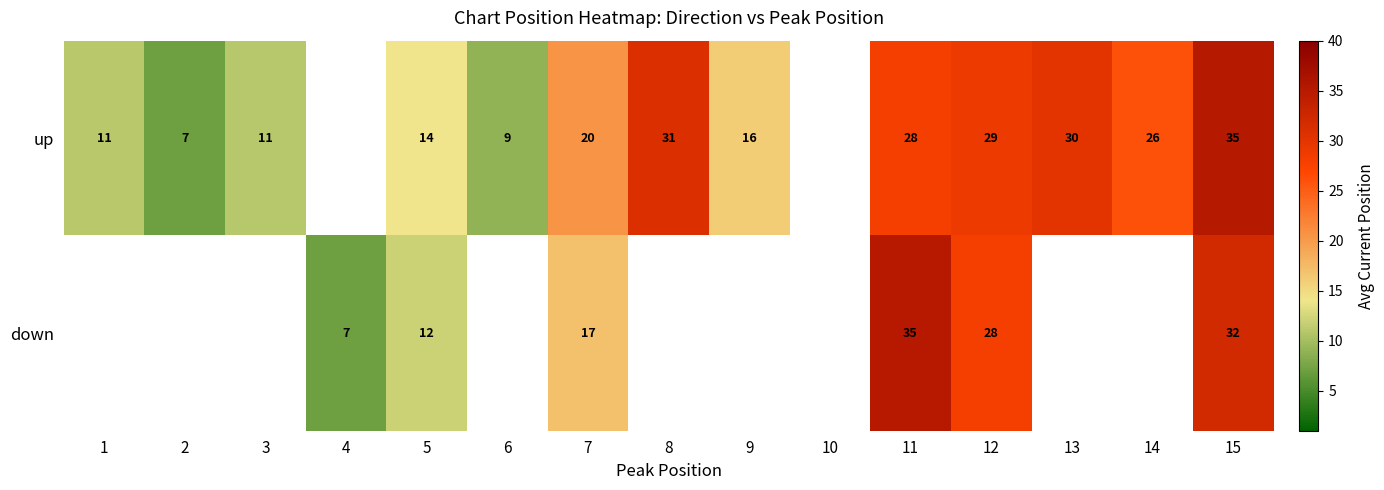

Which series changed the most between 8 and 15?

up